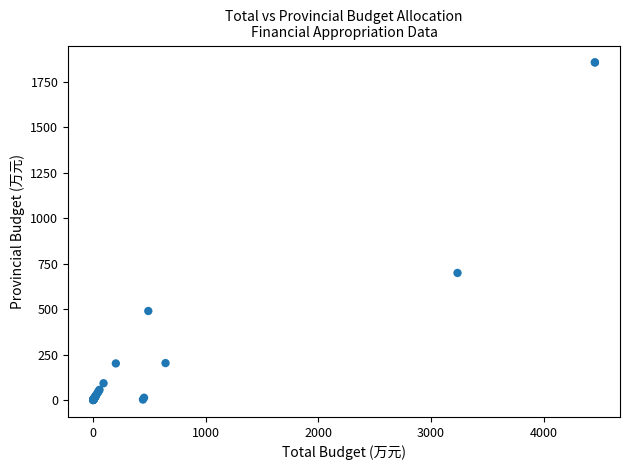

What Y value in the scatter plot is closest to 928?

699.4